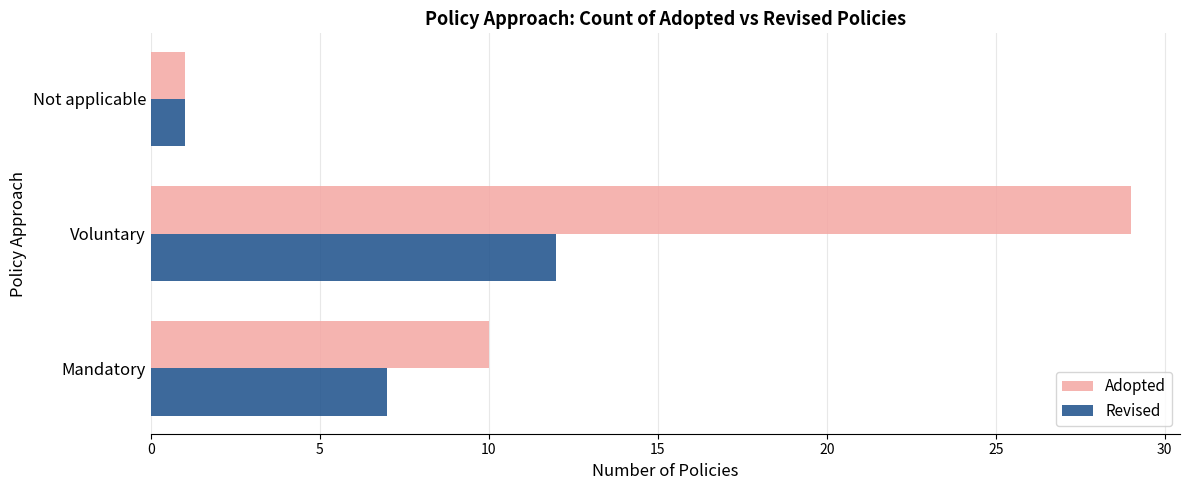

At which category is the sum across all series the highest?

Voluntary